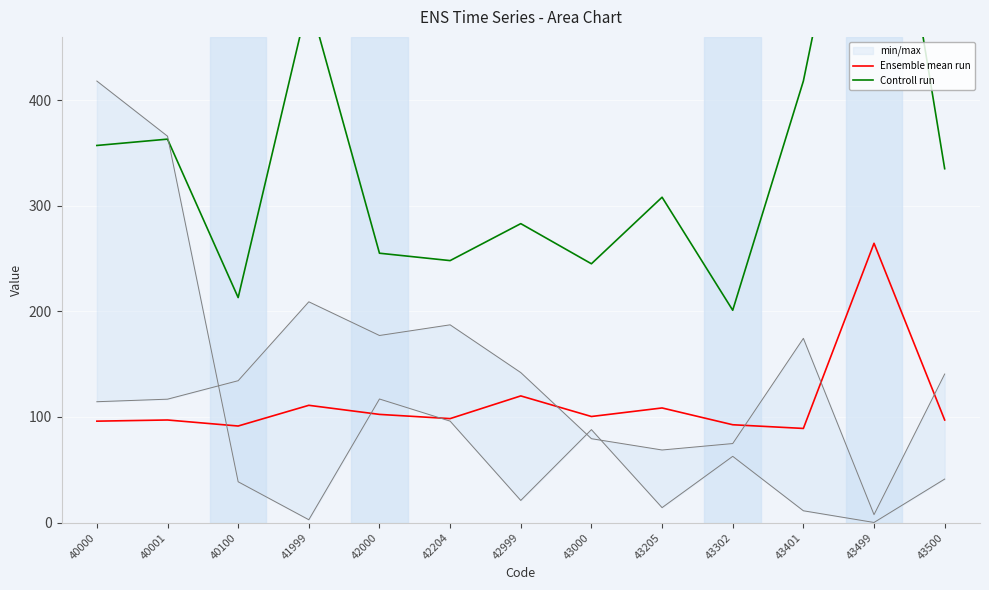

True or false: Controll run and Ensemble mean run cross at least once.

False